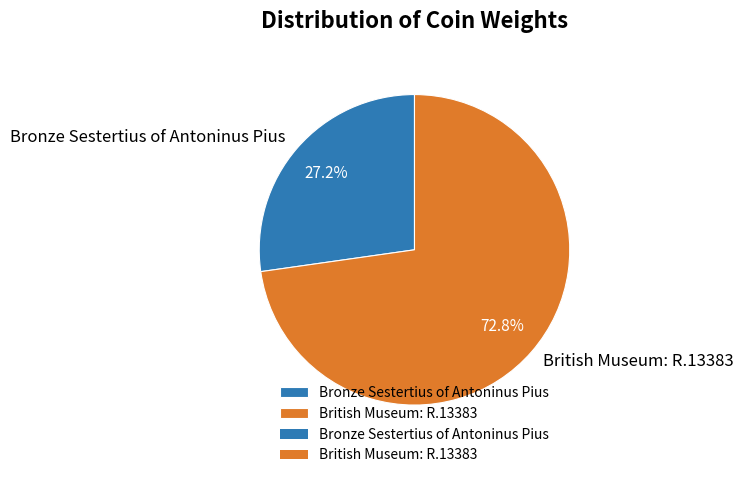

To the nearest percent, what is the average slice percentage?

50%